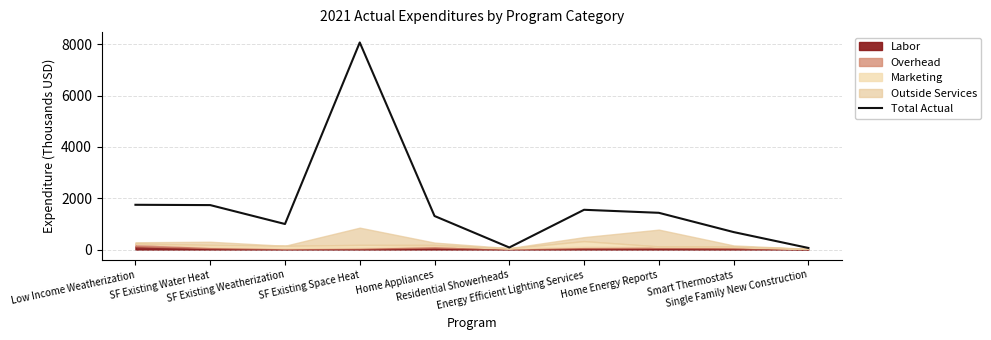

List the labels in order of value, largest first.

SF Existing Space Heat, Low Income Weatherization, SF Existing Water Heat, Energy Efficient Lighting Services, Home Energy Reports, Home Appliances, SF Existing Weatherization, Smart Thermostats, Residential Showerheads, Single Family New Construction